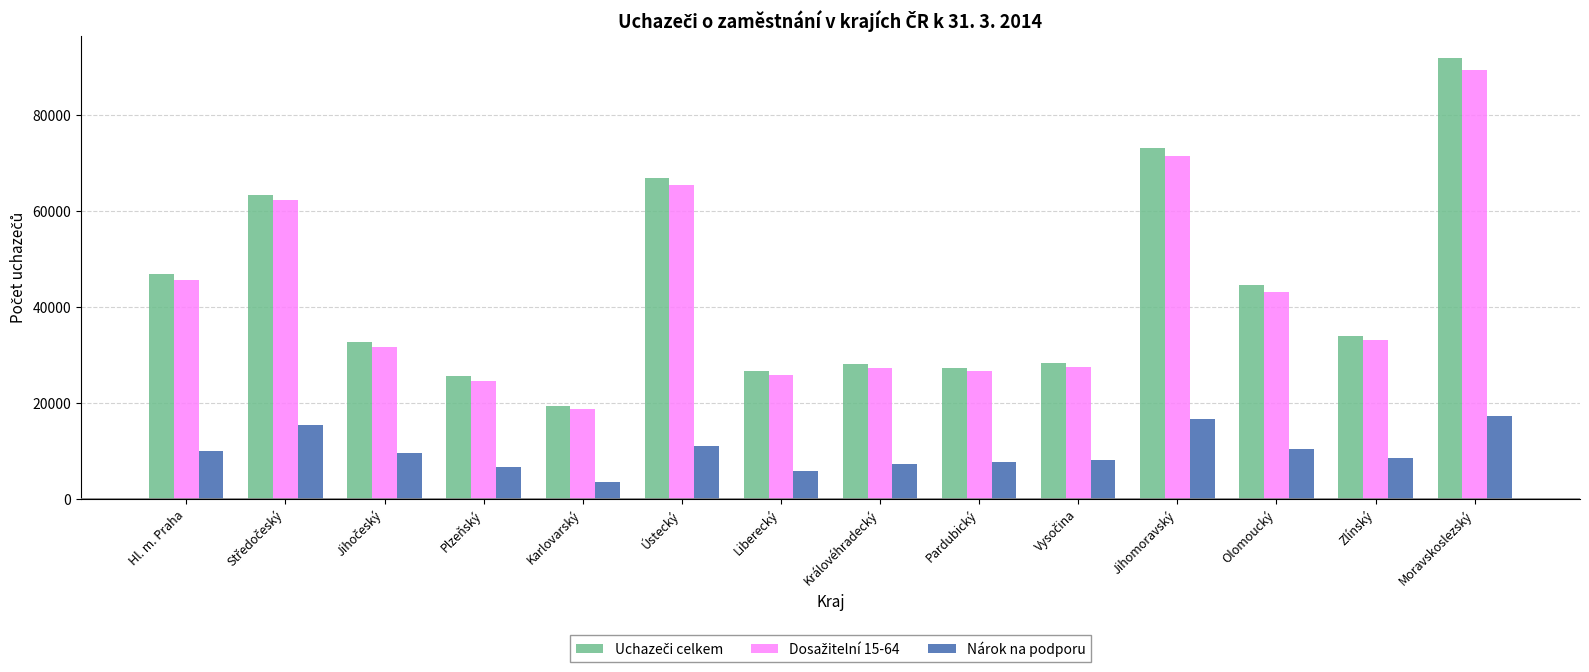

What is the approximate value of Nárok na podporu at Jihomoravský?

16630